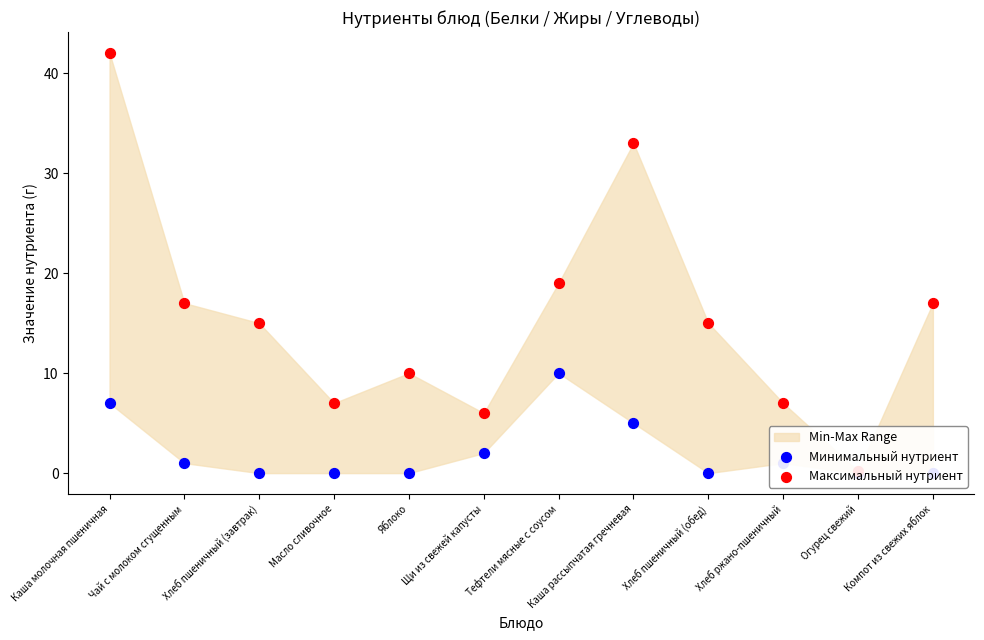

At which category is the sum across all series the highest?

Каша молочная пшеничная